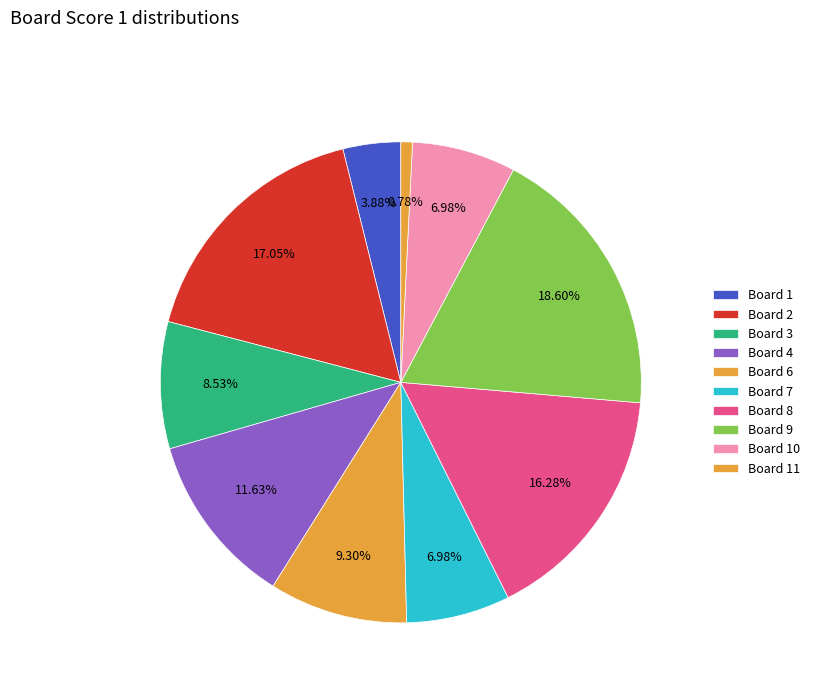

How many slices are in this pie chart?

10